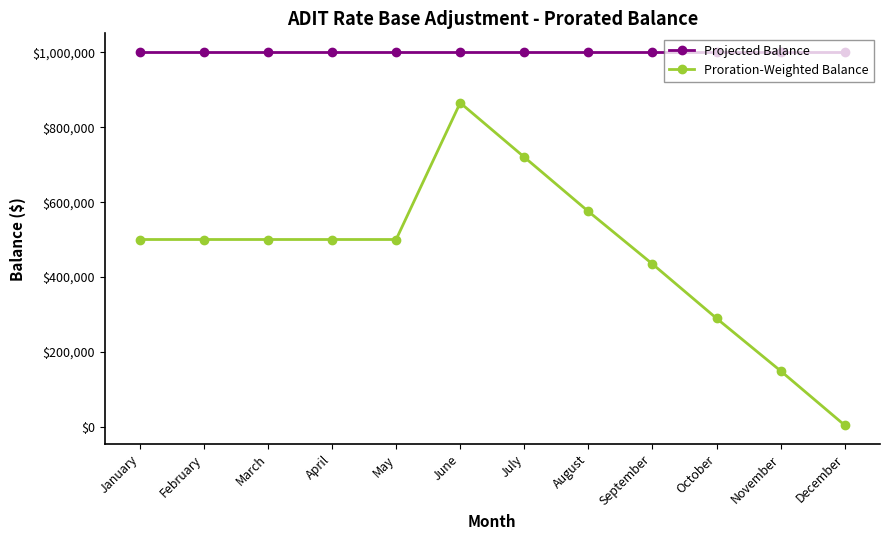

Rank the series by their maximum value, from lowest to highest.

Proration-Weighted Balance, Projected Balance